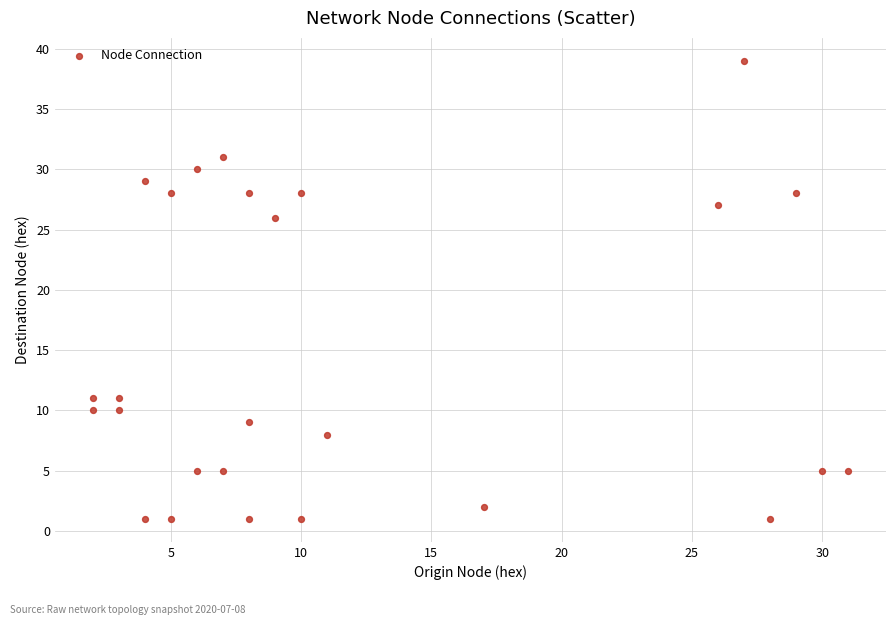

What is the range of X values (max minus min)?

29